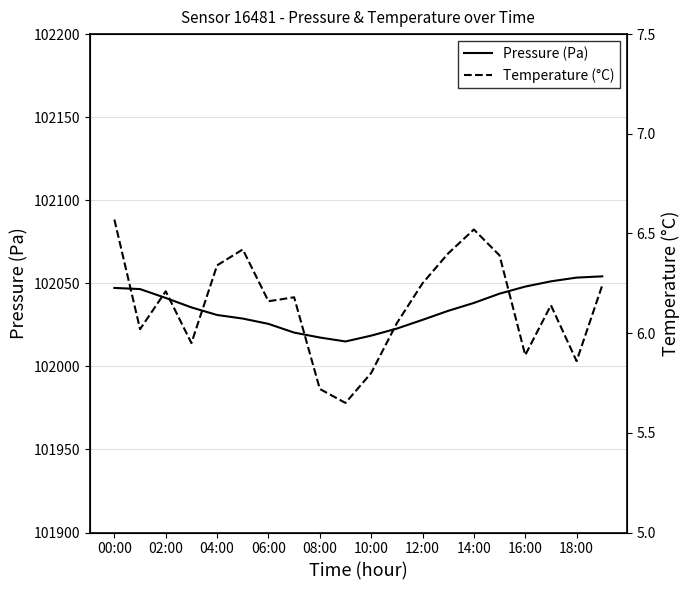

What is the lowest value of the Pressure (Pa) series?

102015.0